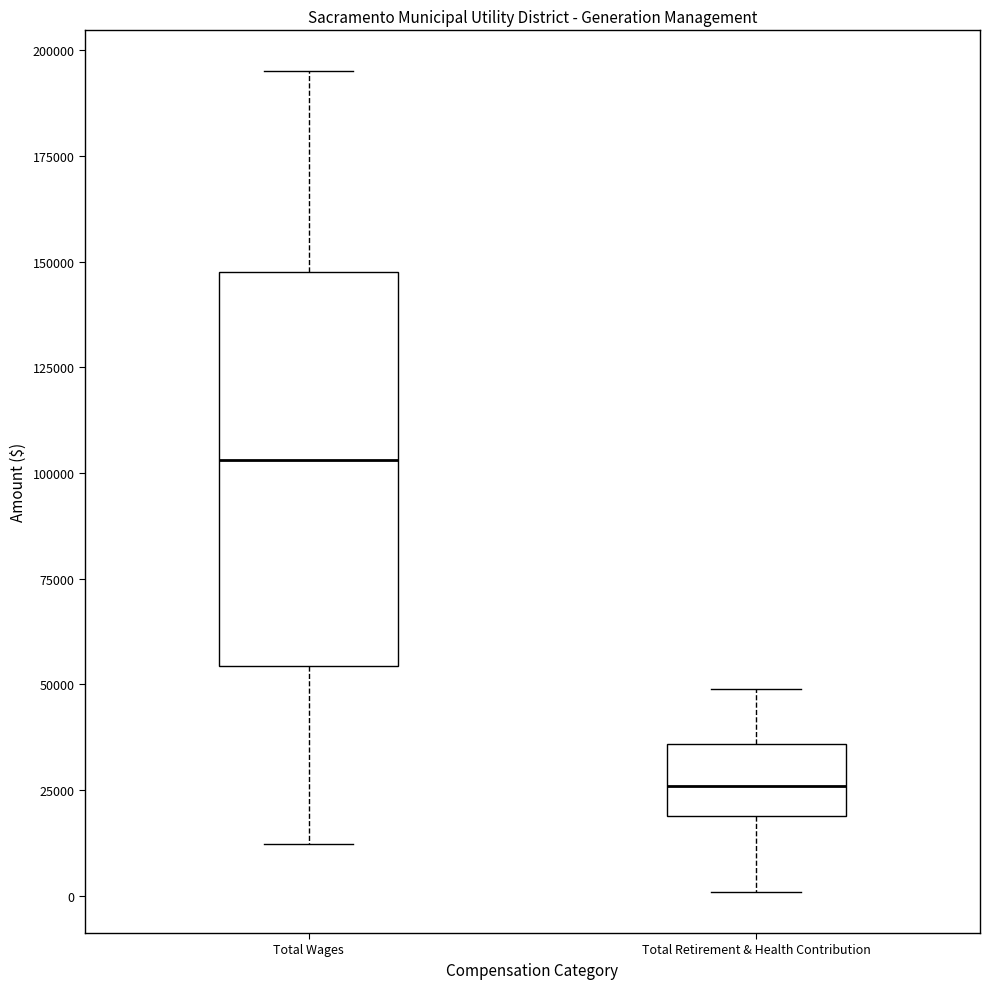

Where does the lower whisker of the box for Total Retirement & Health Contribution end on the y-axis? The values are not printed on the chart, so give them approximately, as read against the axis.

0